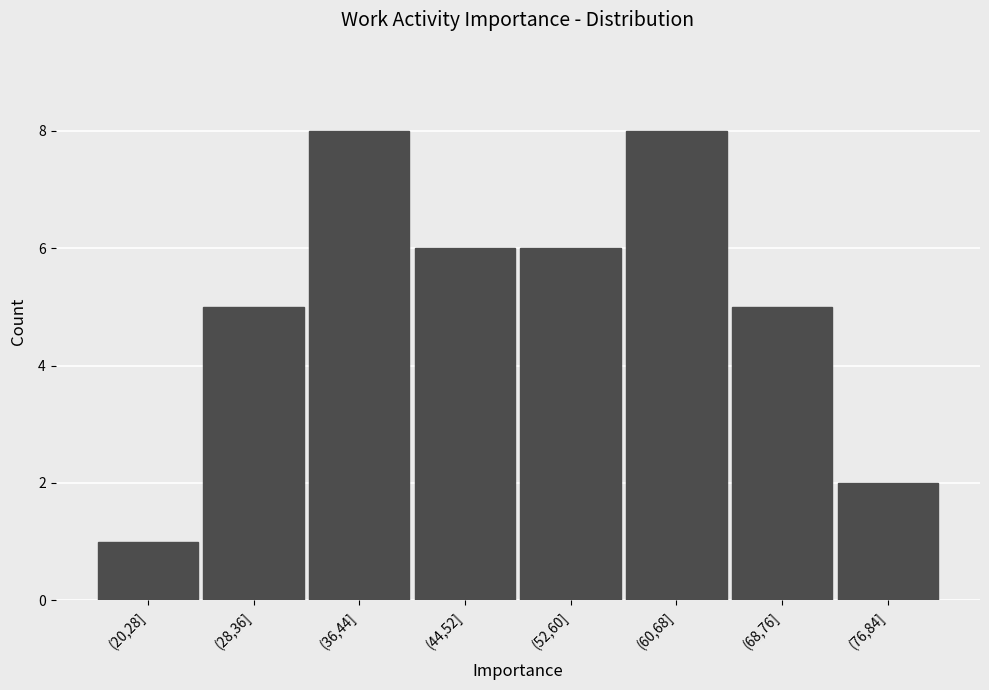

Reading left to right, transcribe all the data shown in this chart.

1	5	8	6	6	8	5	2